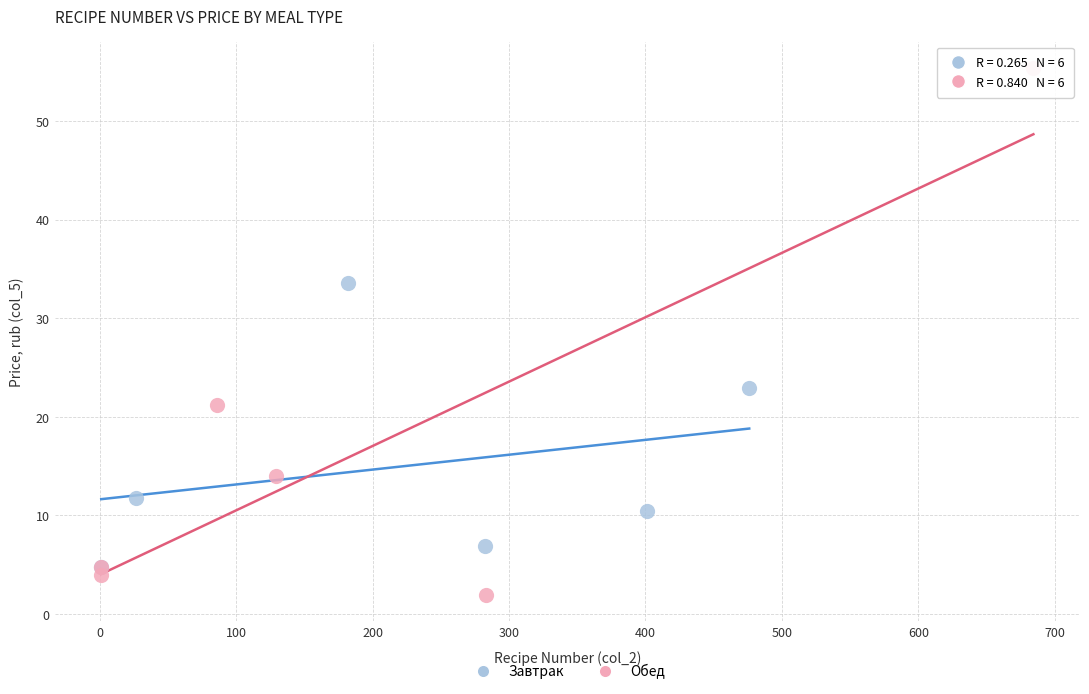

Which series reaches the minimum Y coordinate?

Обед